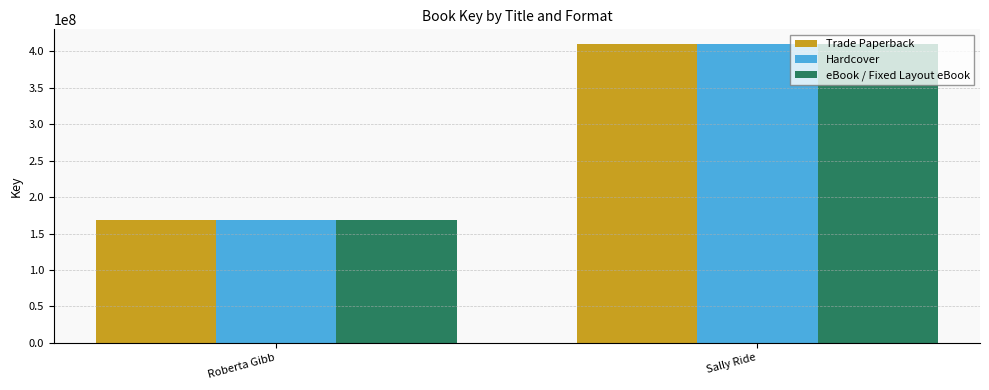

Reading right to left, transcribe all the data shown in this chart.

Trade Paperback: 409910492	169153272
Hardcover: 409910492	169153272
eBook / Fixed Layout eBook: 409910492	169153272